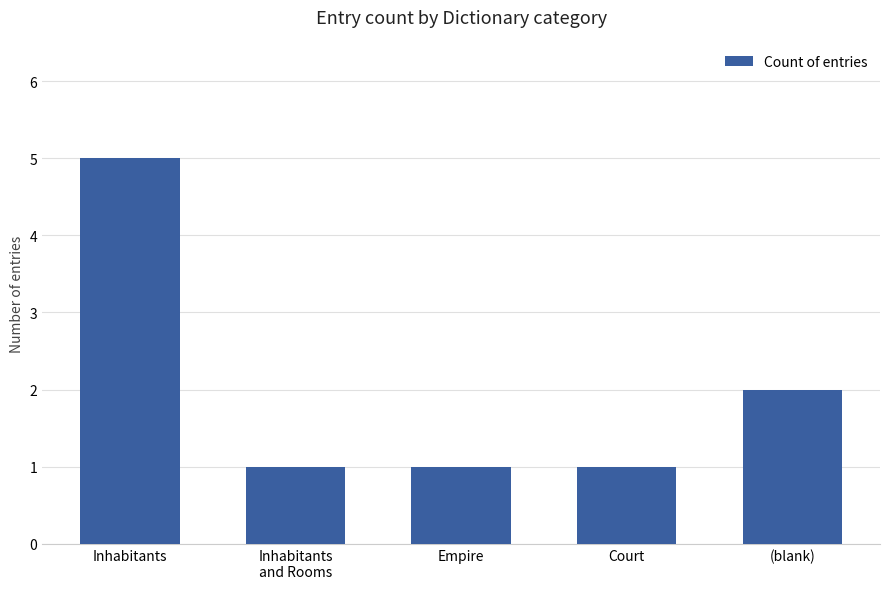

Approximately how many times larger is the value at Inhabitants compared to Inhabitants
and Rooms?

5.0